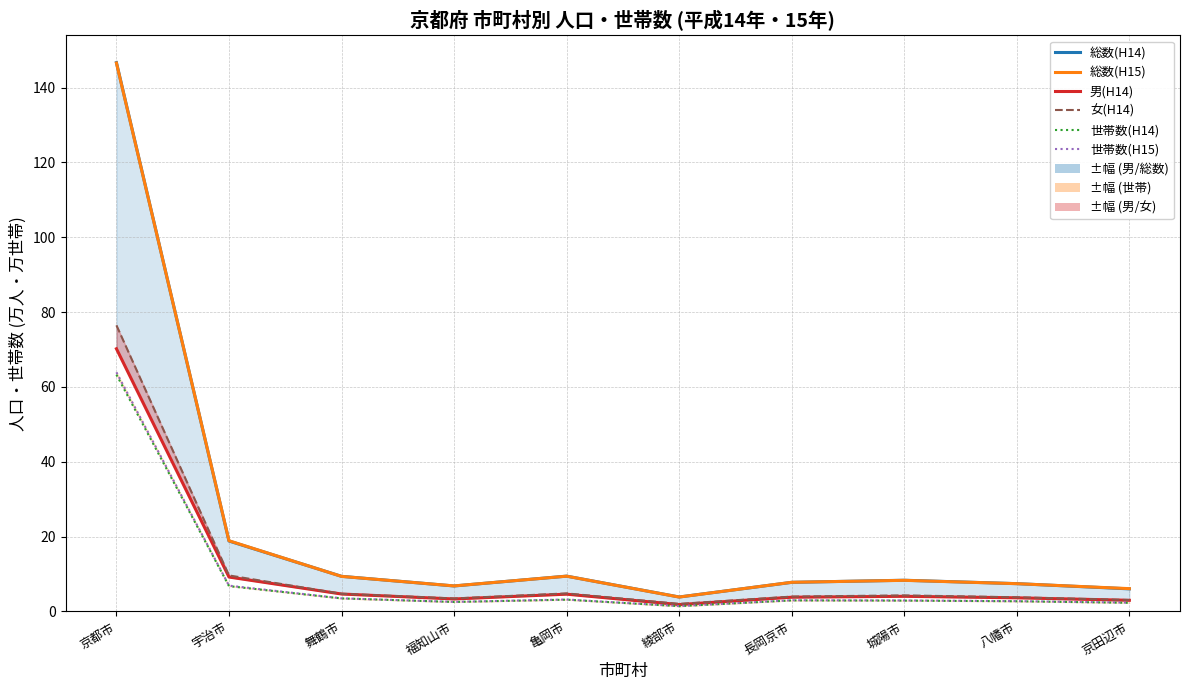

The value of 世帯数(H15) at 長岡京市 is 4.2. True or false?

False